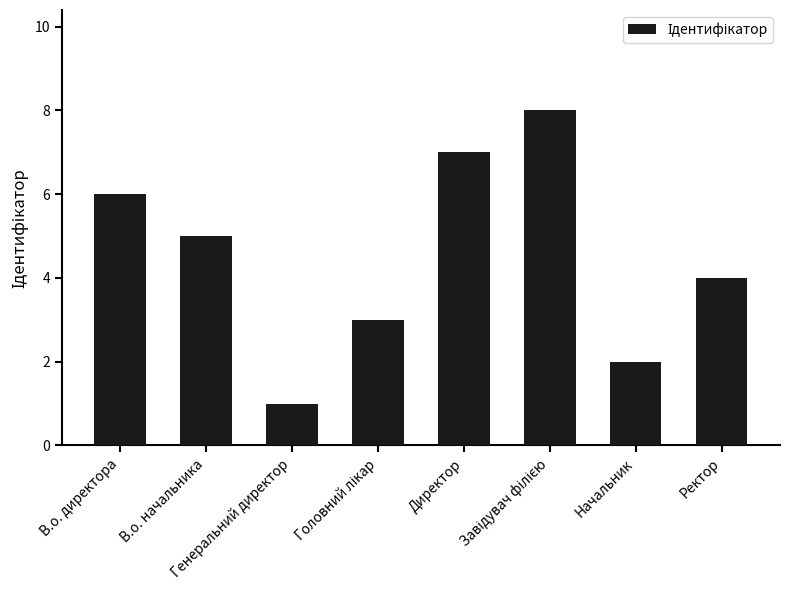

How many values are below 5?

4